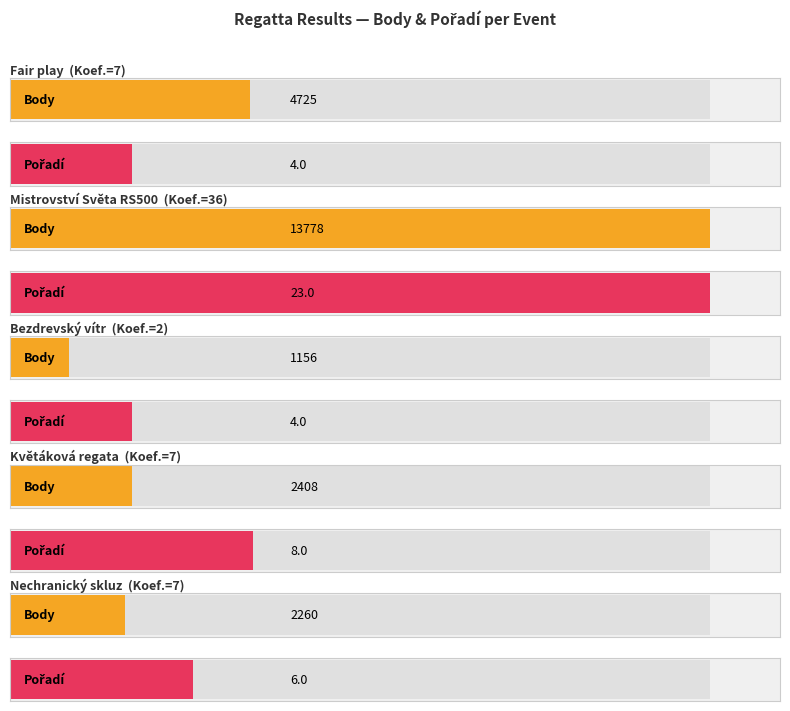

Which series has the largest total across all categories?

Body